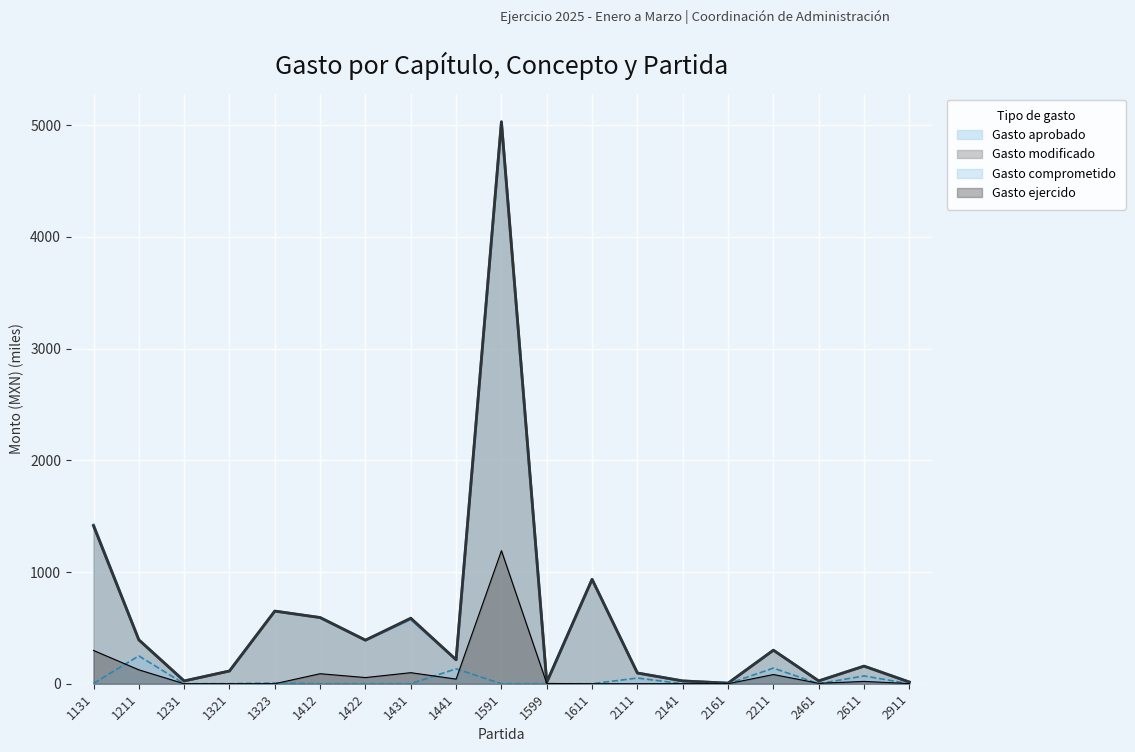

Reading left to right, extract all data points from this chart.

Gasto aprobado: 1420.4	392.8	24.6	114.0	650.0	592.3	390.0	580.0	214.4	5029.8	13.1	934.2	96.0	25.0	5.0	300.0	25.0	157.5	15.0
Gasto modificado: 1413.2	392.8	24.6	114.0	650.0	592.3	390.0	587.2	214.4	5029.8	13.1	934.2	96.0	25.0	5.0	300.0	25.0	157.5	15.0
Gasto comprometido: 2.9	249.1	0.0	0.9	5.9	0.0	0.0	0.0	133.5	0.0	0.0	0.0	51.0	0.0	0.0	139.9	0.0	69.9	0.0
Gasto ejercido: 297.9	124.5	0.0	0.0	0.0	89.7	55.2	98.9	41.5	1190.8	2.4	0.0	0.1	0.3	0.0	82.4	3.7	20.7	1.5